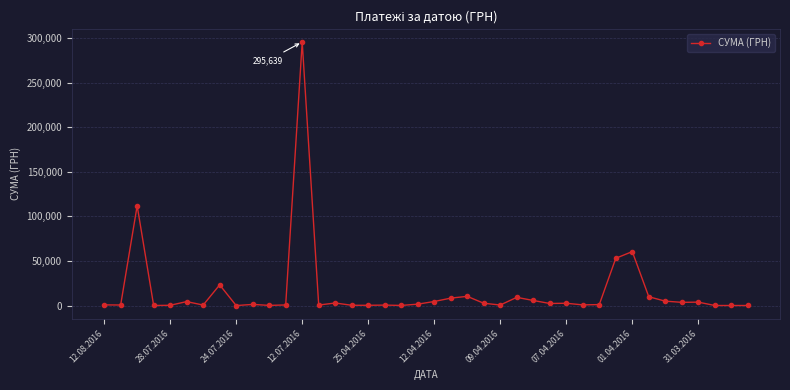

What is the sum of all values?

630977.9